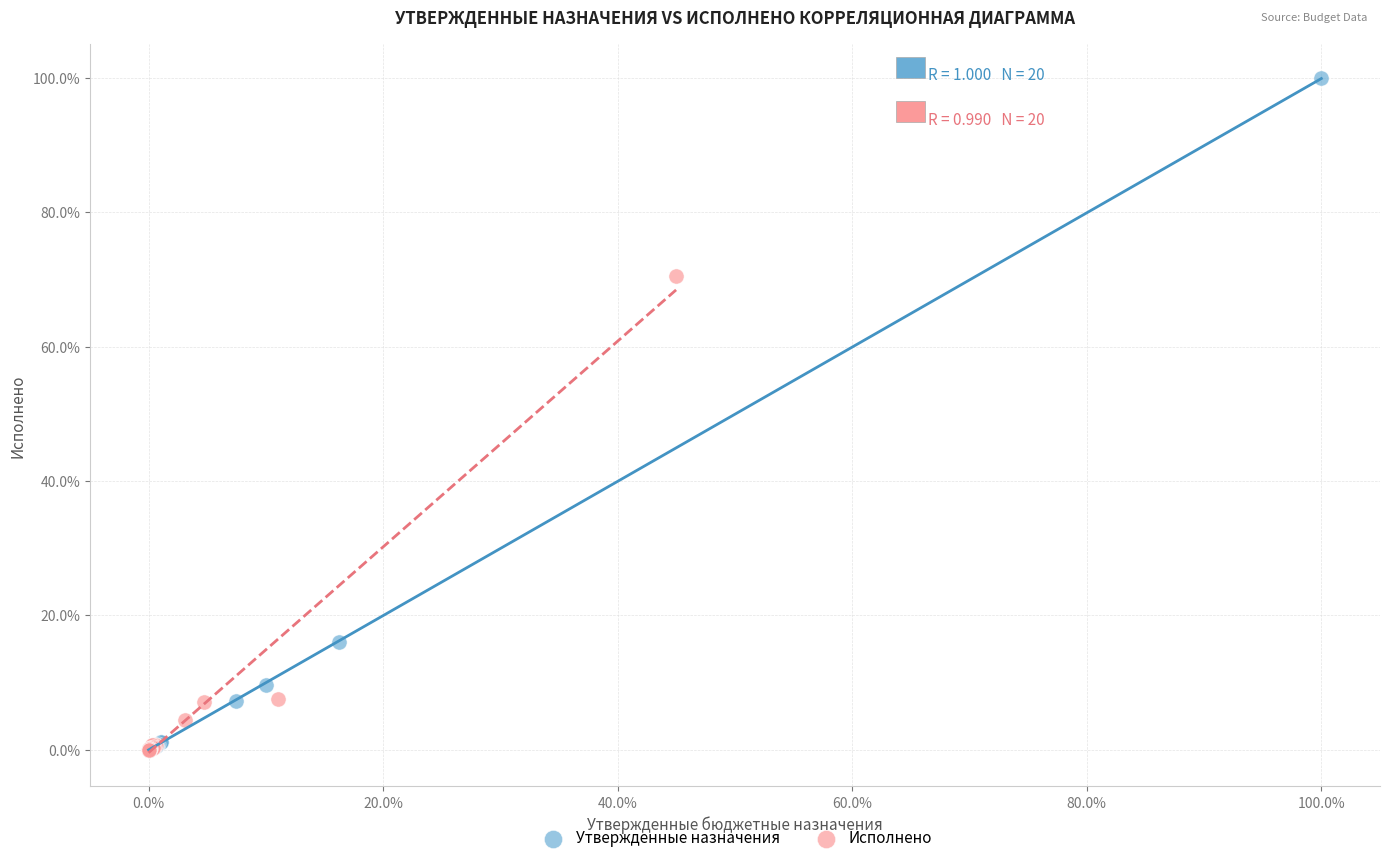

What are all the series names shown in the legend?

Утвержденные назначения, Исполнено